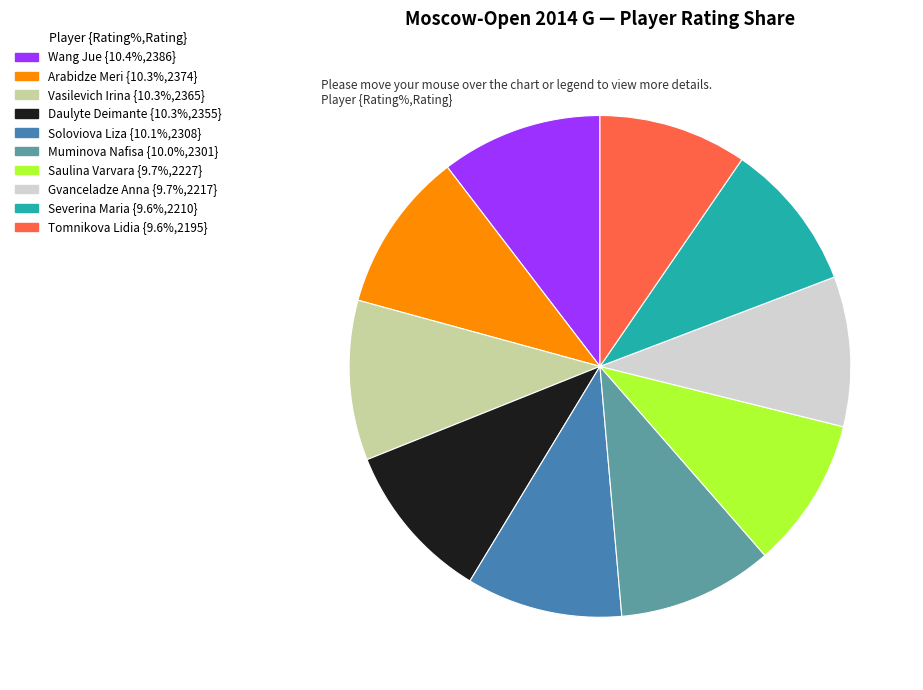

Which has a higher value, Wang Jue or Severina Maria?

Wang Jue